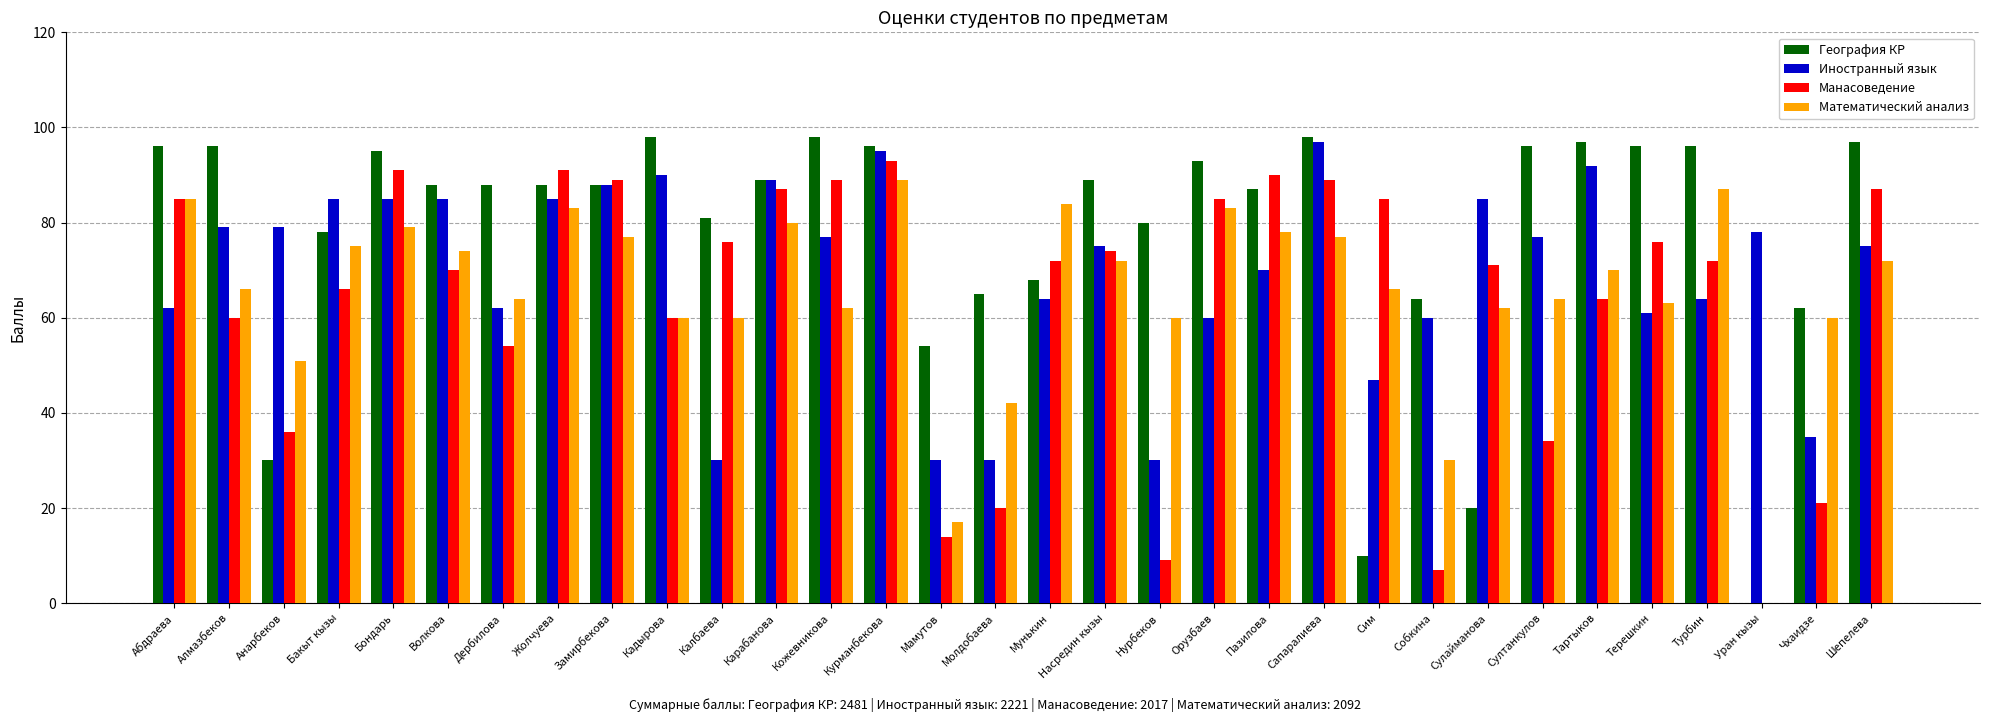

Which series has the largest total across all categories?

География КР